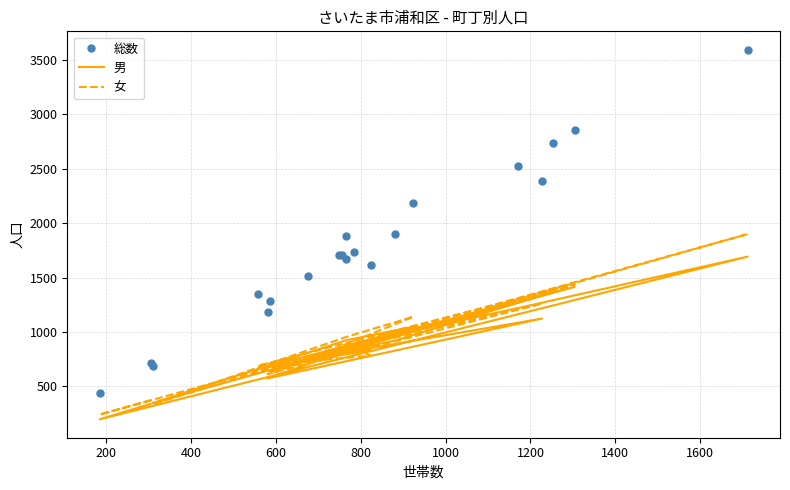

At how many categories does at least one series exceed 1633?

12